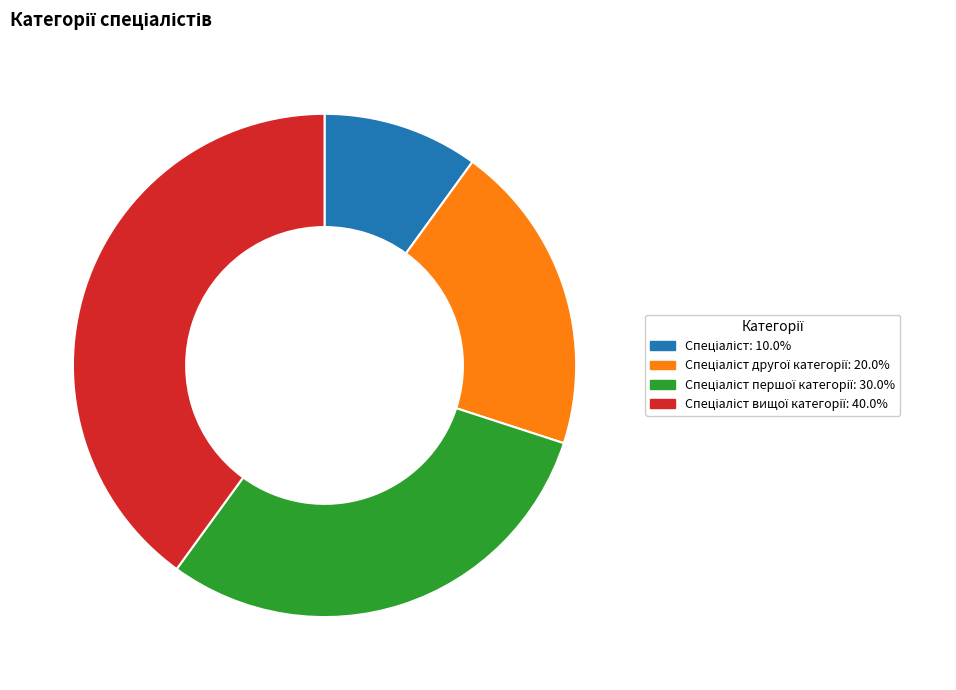

Is there a majority slice in this chart?

No